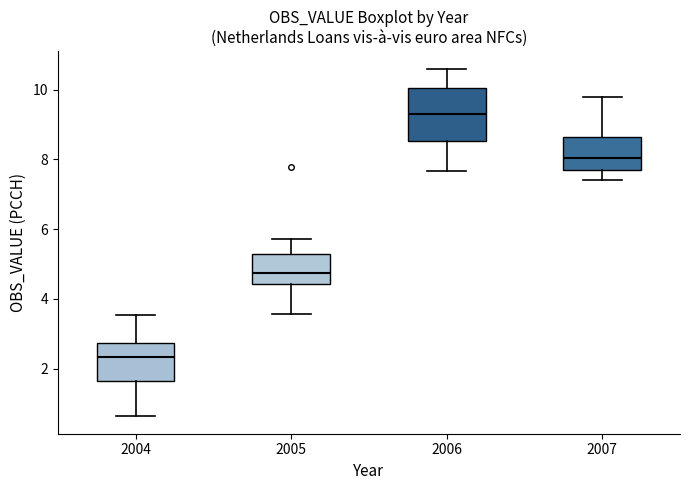

Reading left to right, read every box against the y-axis: the position of its median line, the range the box covers, and the ends of its whiskers. The values are not printed on the chart, so give them approximately, as read against the axis.

2004: median 2.4, box 1.6 to 2.8, whiskers 0.6 to 3.6
2005: median 4.8, box 4.4 to 5.2, whiskers 3.6 to 5.8
2006: median 9.2, box 8.6 to 10.0, whiskers 7.6 to 10.6
2007: median 8.0, box 7.8 to 8.6, whiskers 7.4 to 9.8